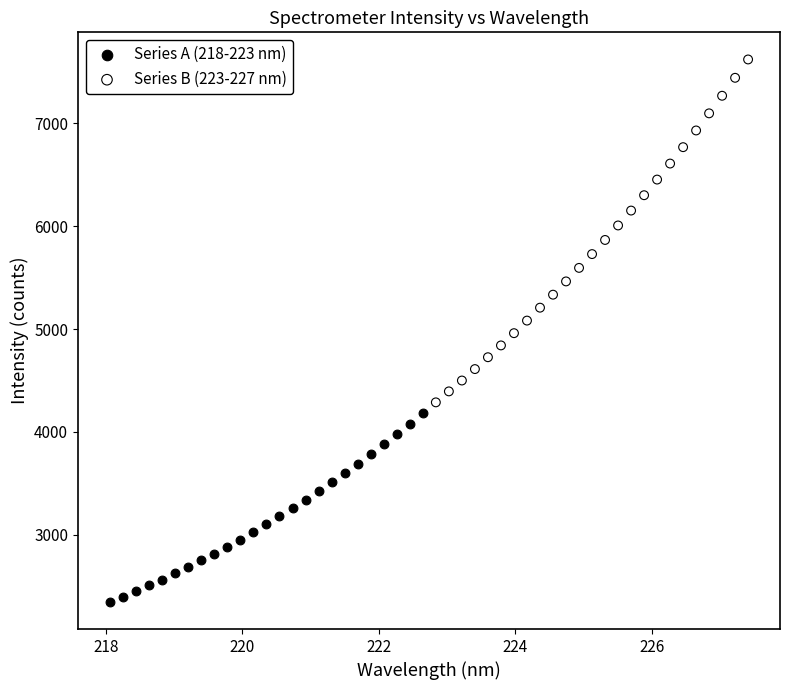

Which series reaches the maximum Y coordinate?

Series B (223-227 nm)